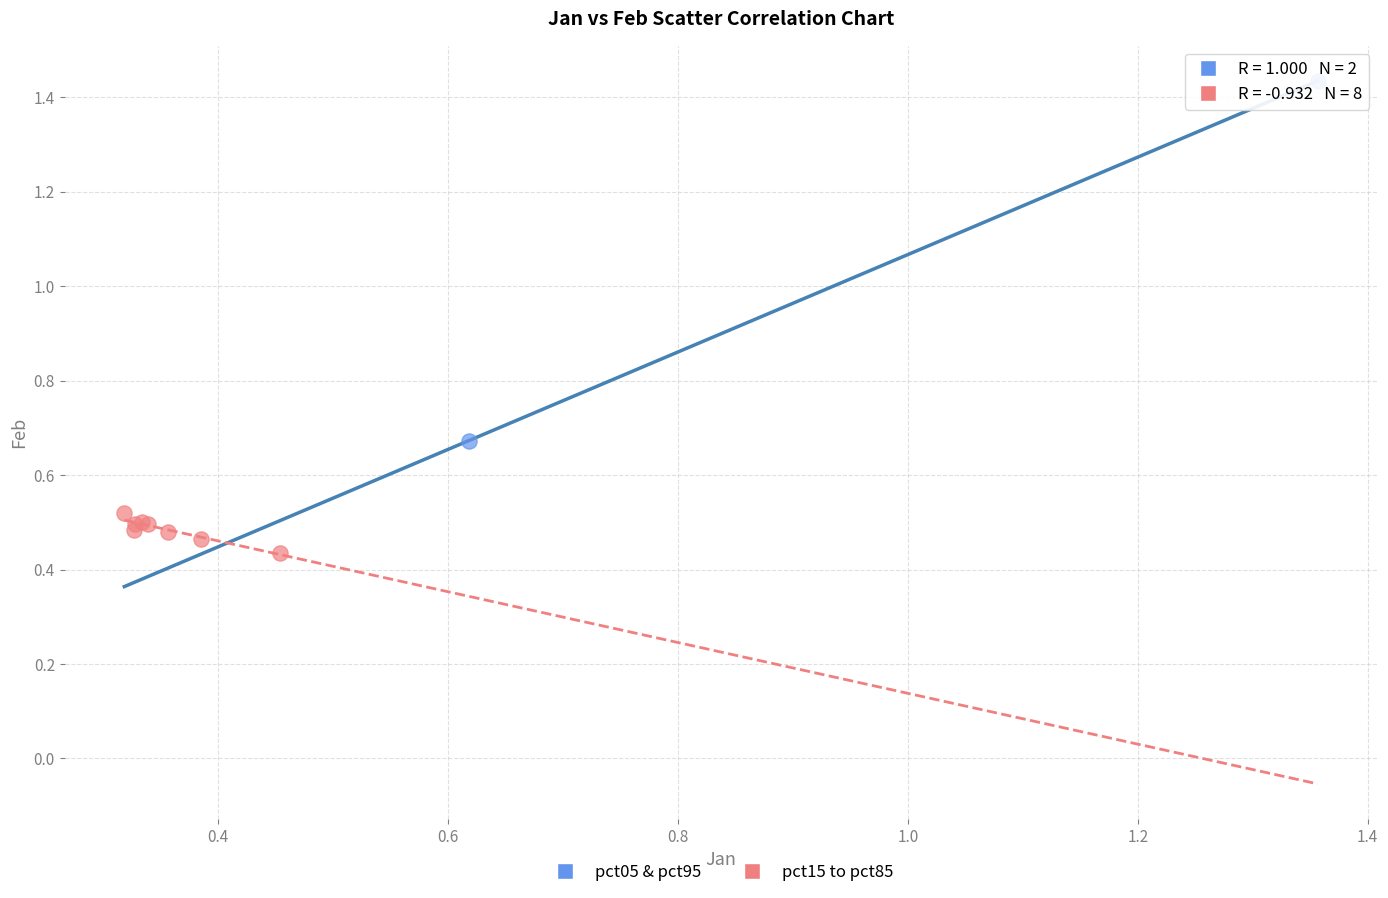

What are all the series names shown in the legend?

pct05 & pct95, pct15 to pct85